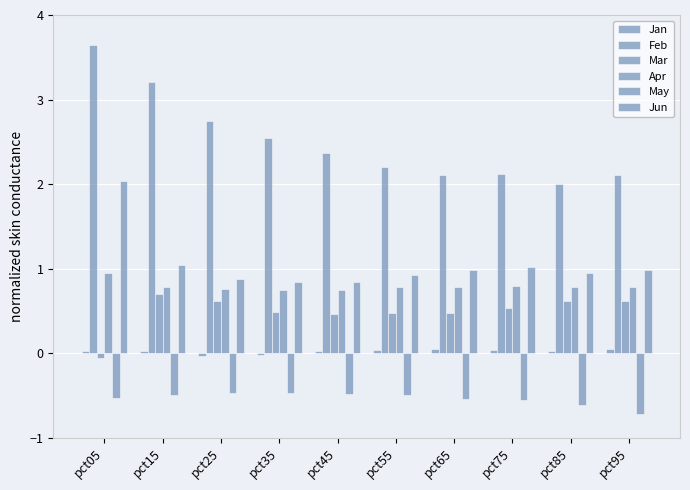

Are the bars grouped side by side (vs. stacked)?

Yes